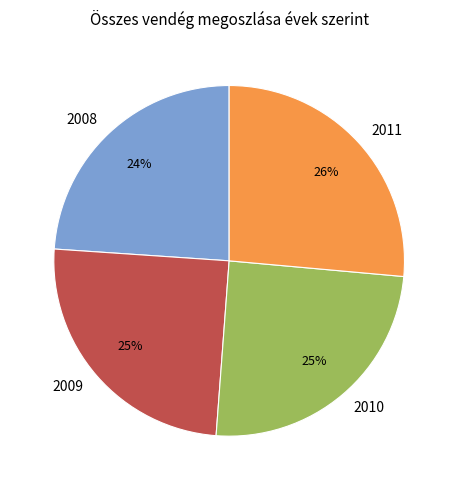

How many slices are in this pie chart?

4